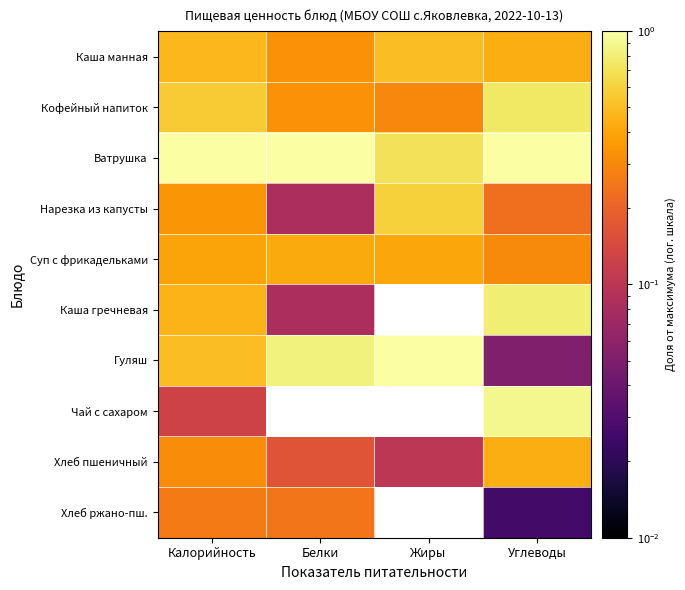

Which label corresponds to the largest value in the chart?

Калорийность